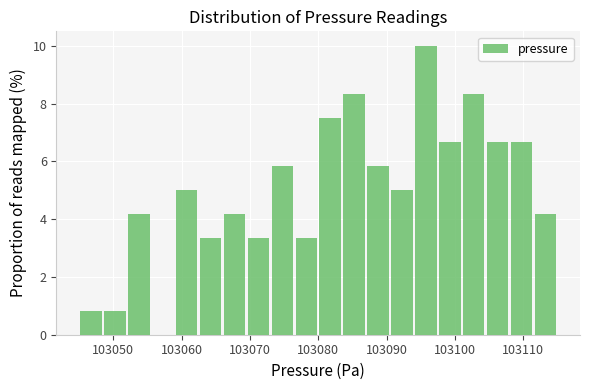

Read against the x-axis, roughly where is the centre of the tallest bar?

103096